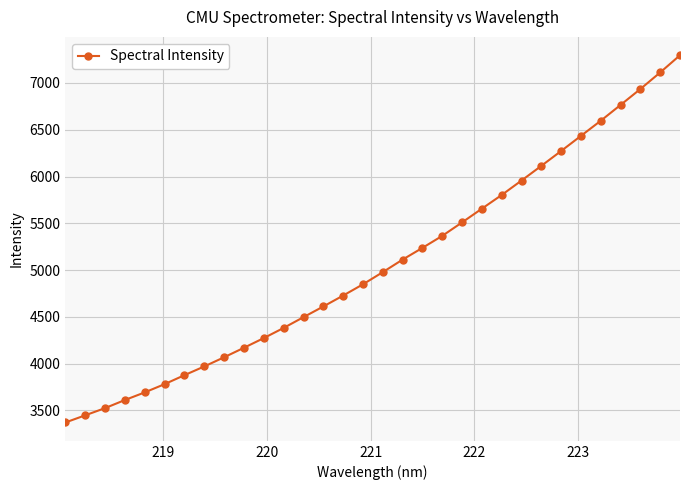

True or false: there are more than 0 points higher than both neighbors.

False